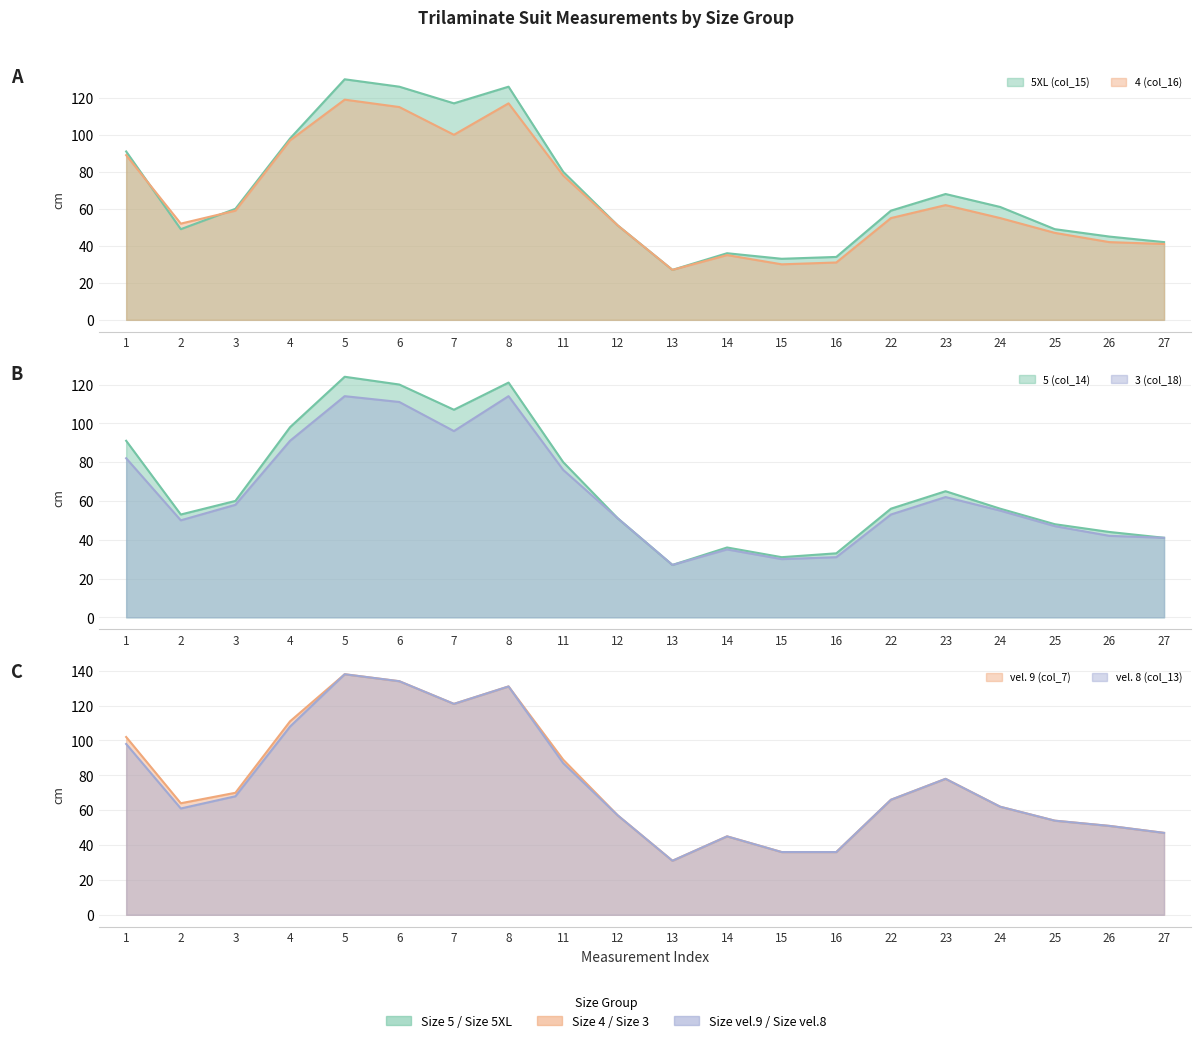

Which series has the largest total across all categories?

vel. 9 (col_7)